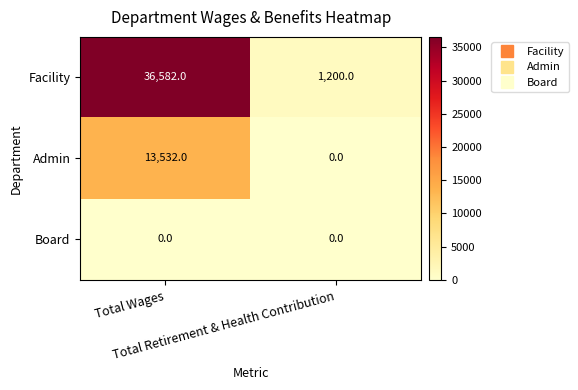

Rank the series by their average value, from lowest to highest.

Board, Admin, Facility